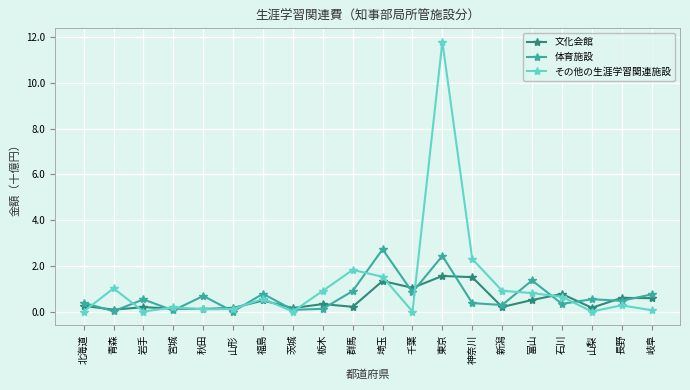

Which series ends up on top after the final intersection of 体育施設 and その他の生涯学習関連施設?

体育施設